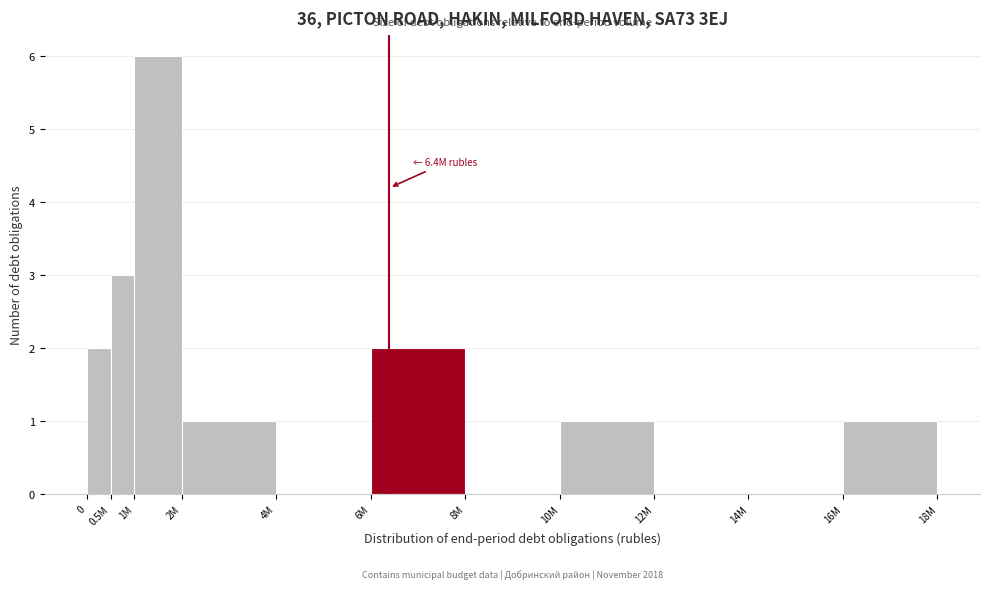

Reading left to right, transcribe all the data shown in this chart.

0=2	0.5M=3	1M=6	2M=1	4M=0	6M=2	8M=0	10M=1	12M=0	14M=0	16M=1